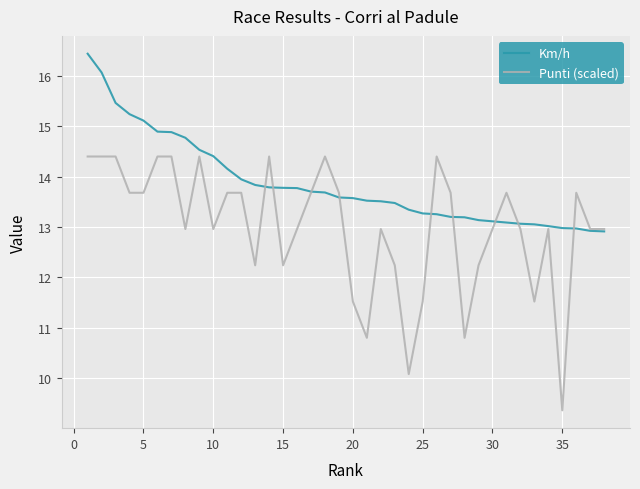

Which series has the largest total across all categories?

Km/h